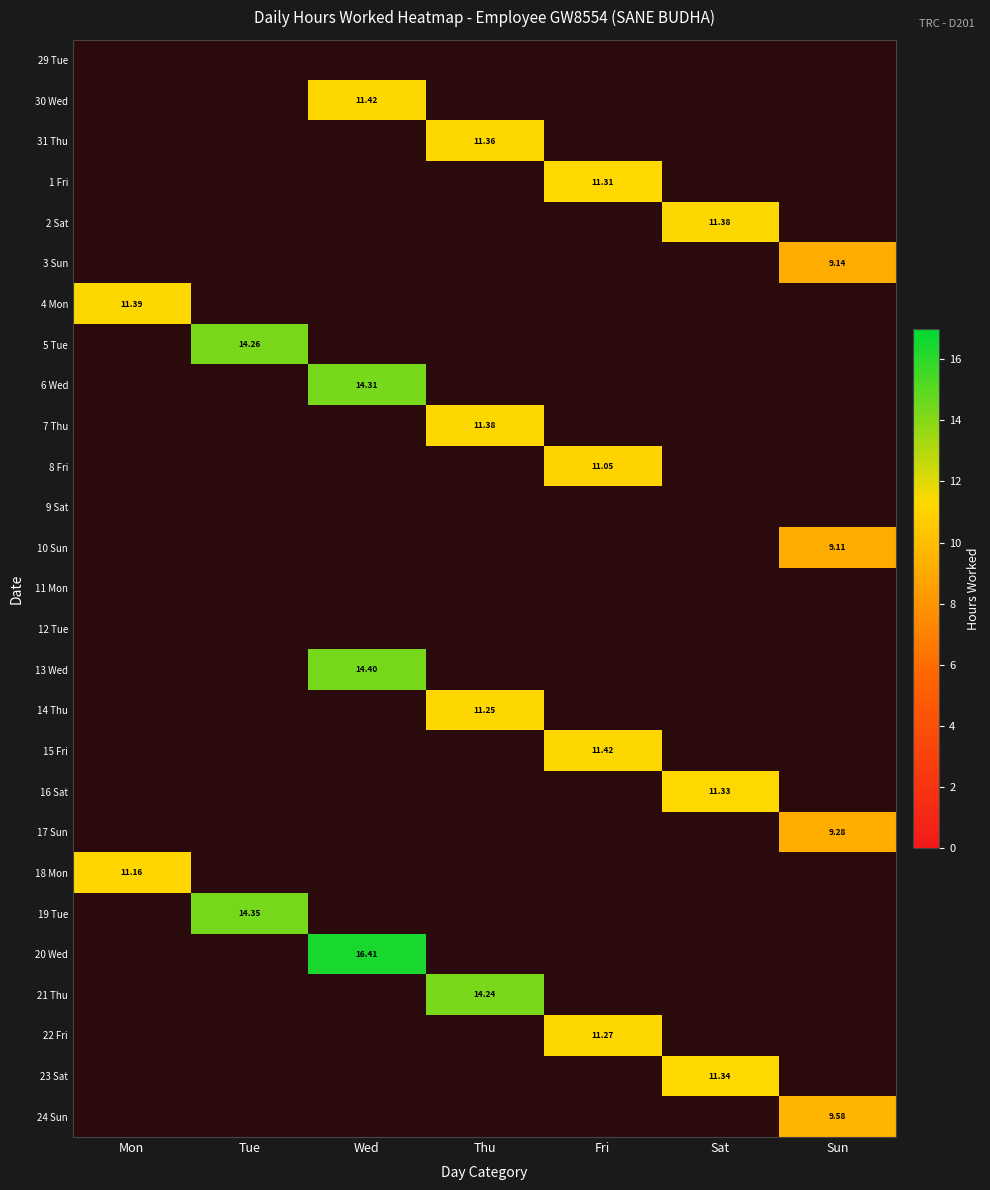

What is the total value across all series at Sun?

37.1